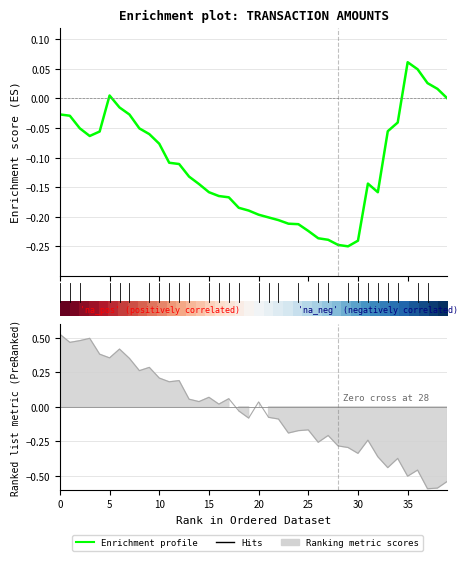

Between 34 and 37, which is larger?

37